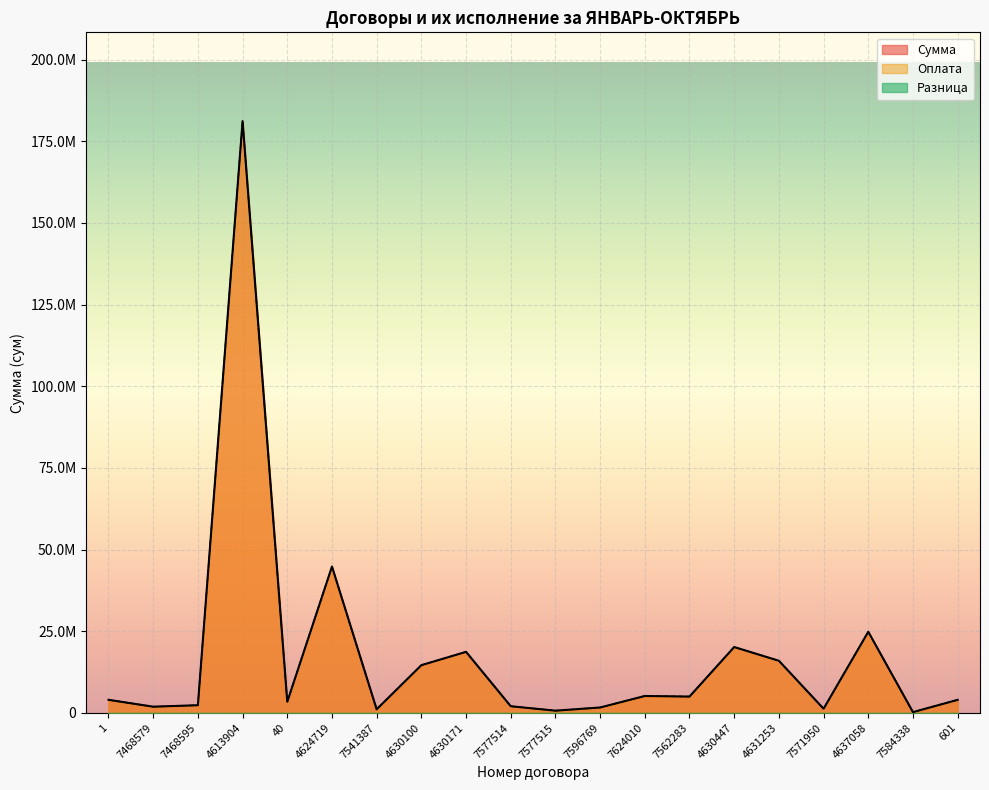

At which label does Сумма reach its peak?

4613904